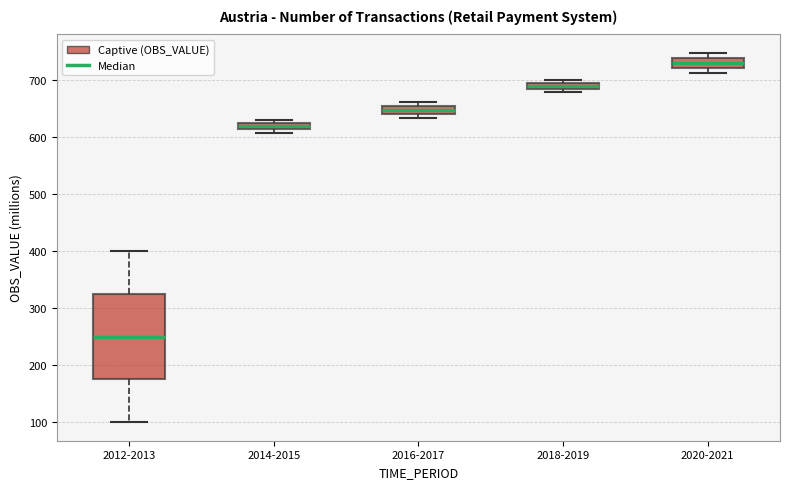

Which box's median line is the highest?

2020-2021